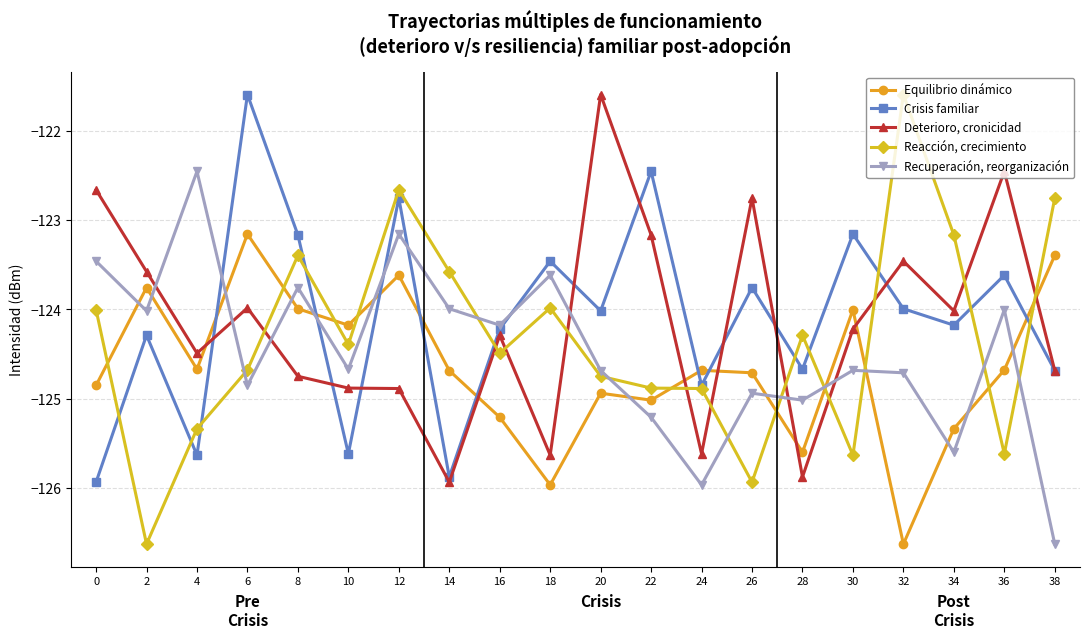

Read the Crisis familiar value at 30.

-123.2